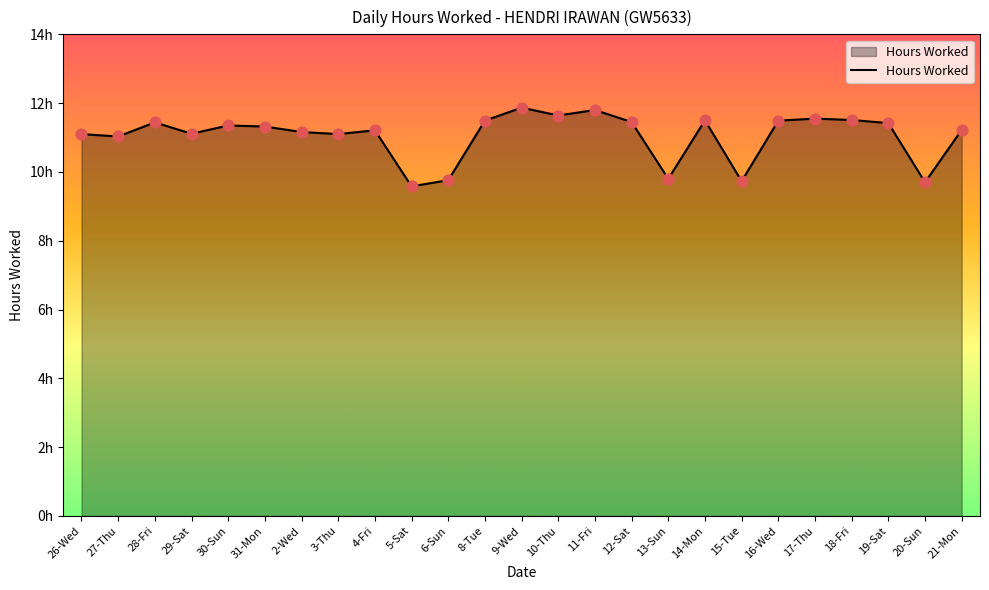

Does the chart have visible grid lines?

No